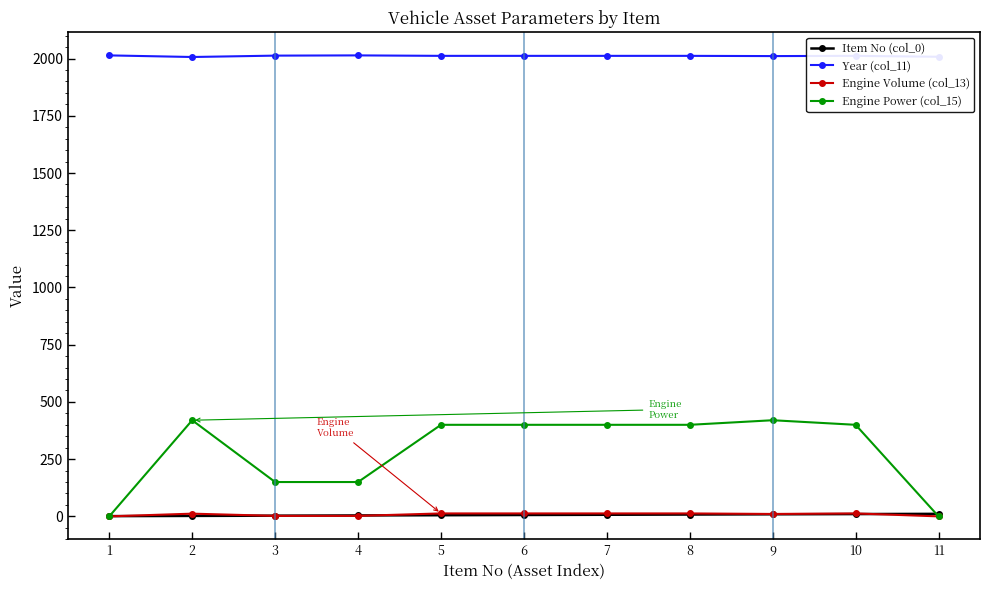

Which series has the widest spread of values?

Engine Power (col_15)